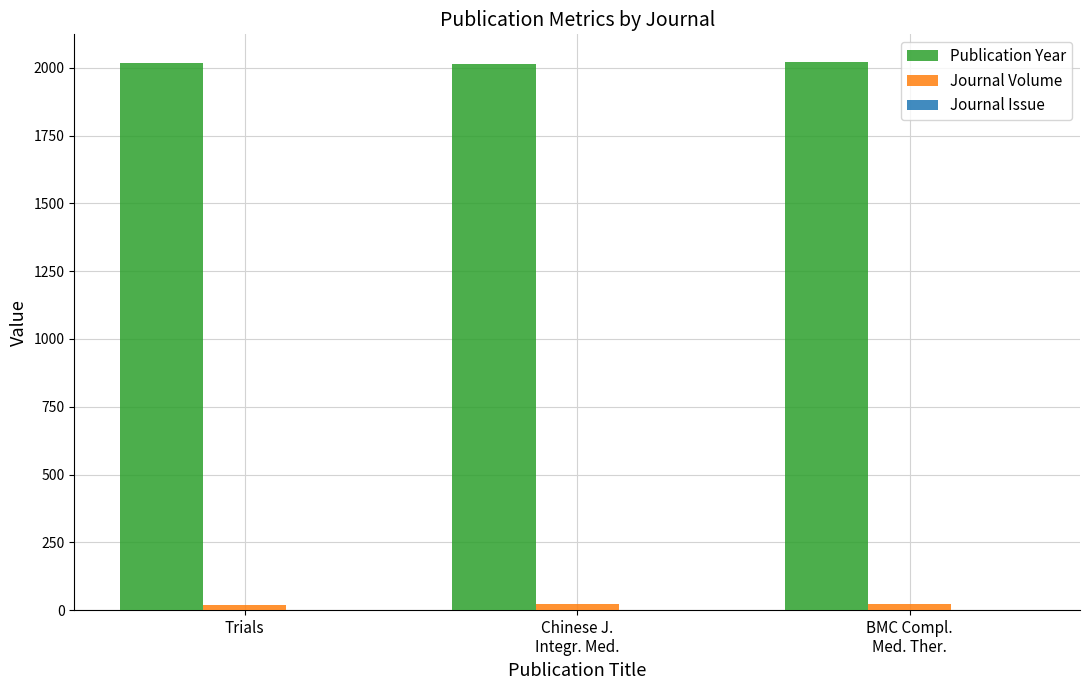

What is the spread (max minus min) of values at BMC Compl.
Med. Ther.?

2021